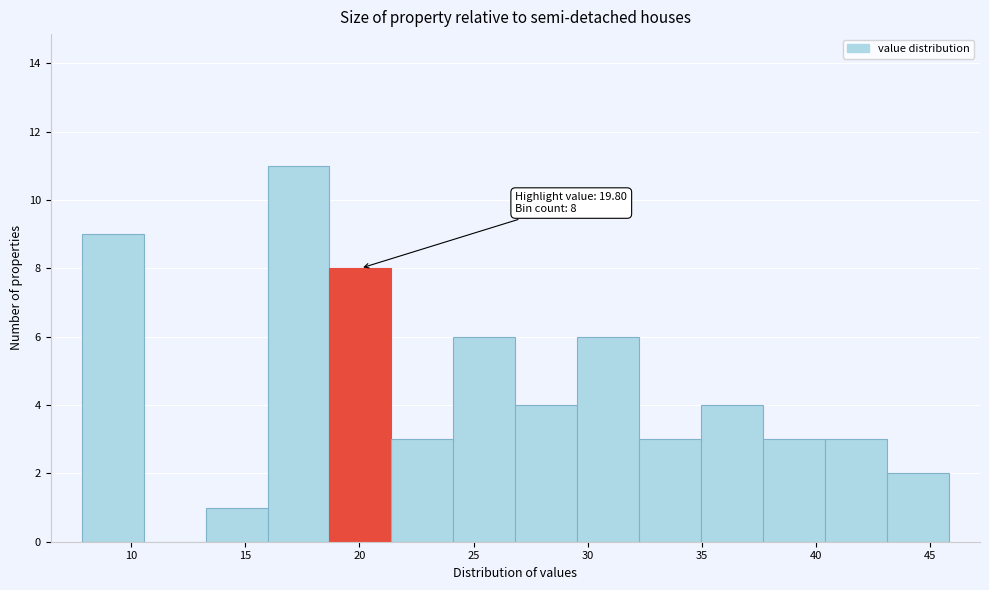

Over which range of the x-axis is the bar tallest?

16.0 to 18.5